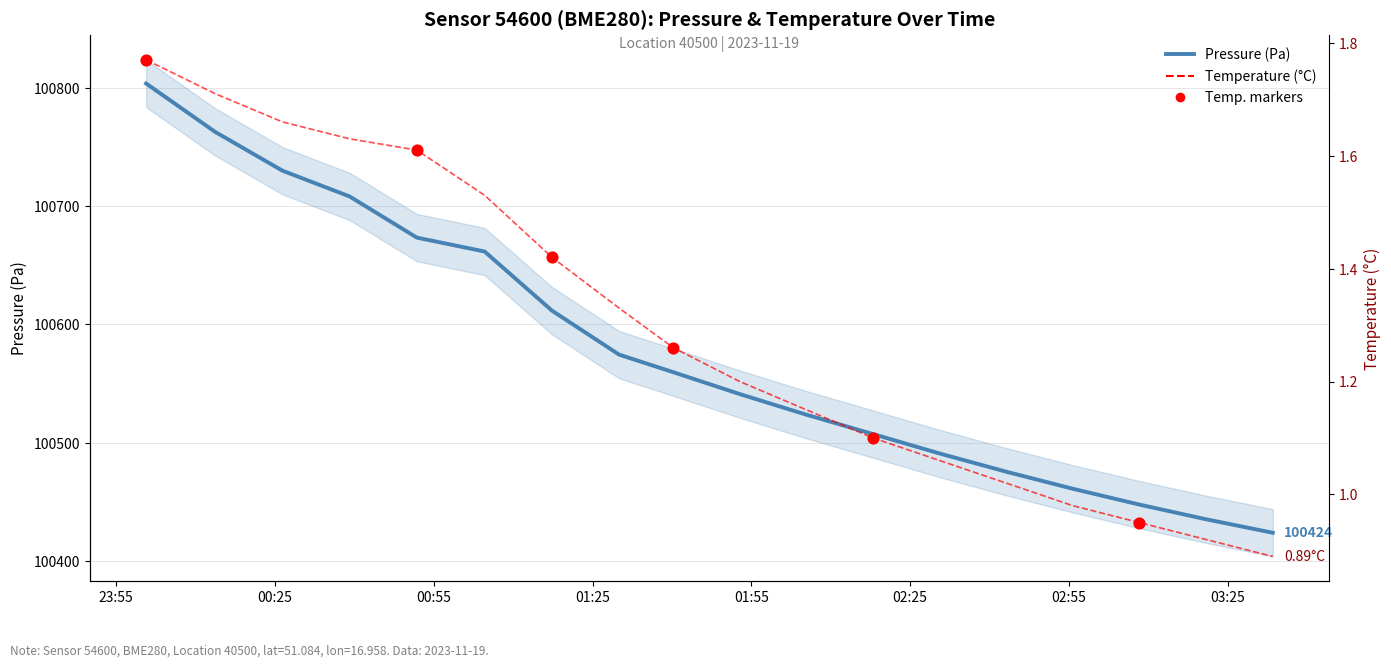

Which series has the largest total across all categories?

pressure